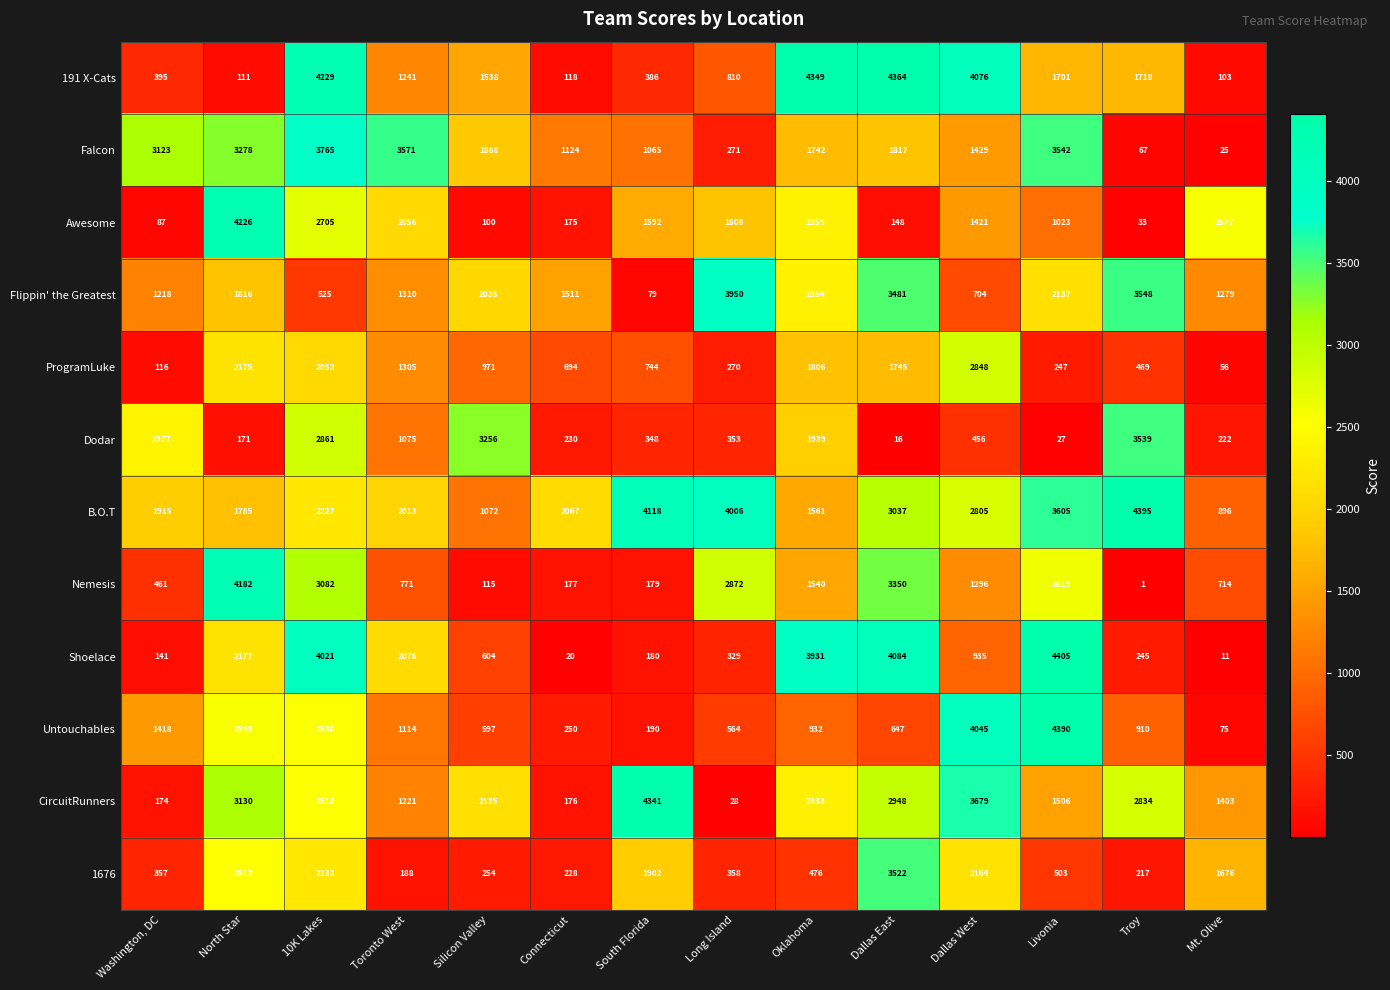

At Troy, list the series in order from smallest to largest.

Nemesis, Awesome, Falcon, 1676, Shoelace, ProgramLuke, Untouchables, 191 X-Cats, CircuitRunners, Dodar, Flippin' the Greatest, B.O.T